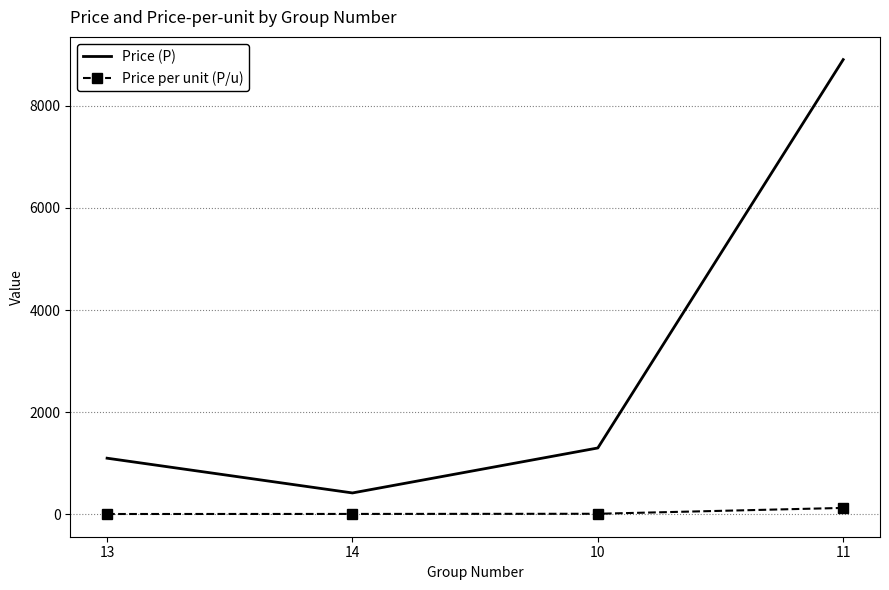

Which series has the widest spread of values?

Price (P)